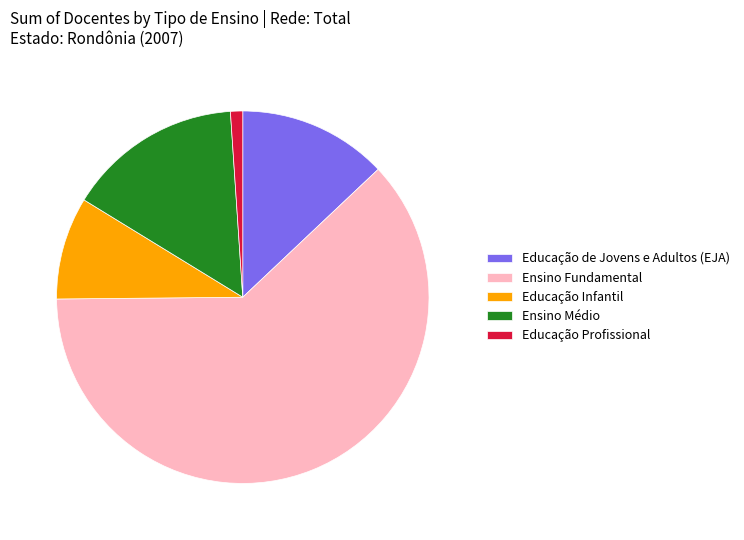

Is there any slice that represents more than half of the pie?

Yes